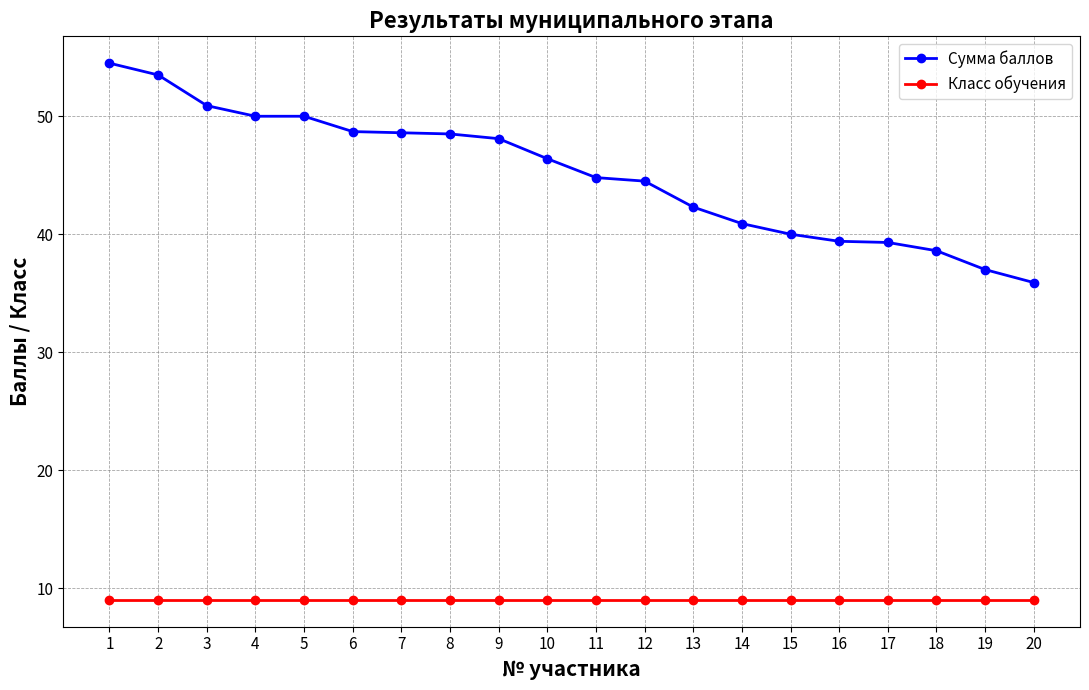

What is the value of the Сумма баллов point at the 4th from the left?

50.0